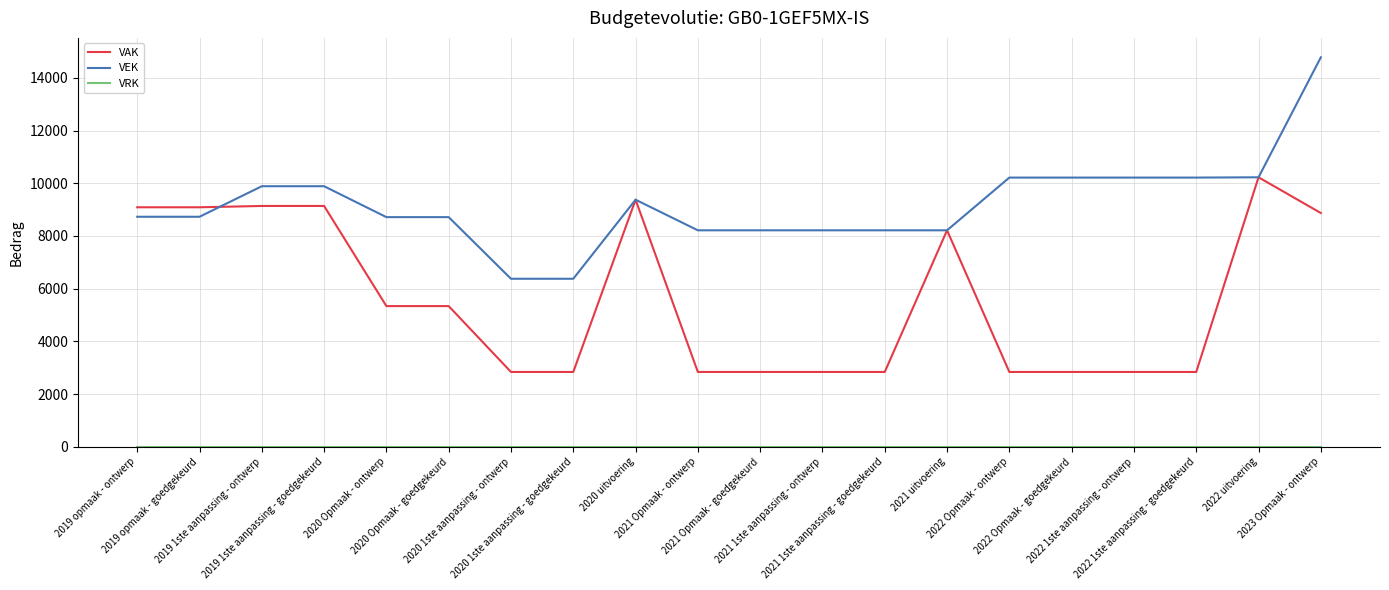

Which series has the largest range (max minus min)?

VEK